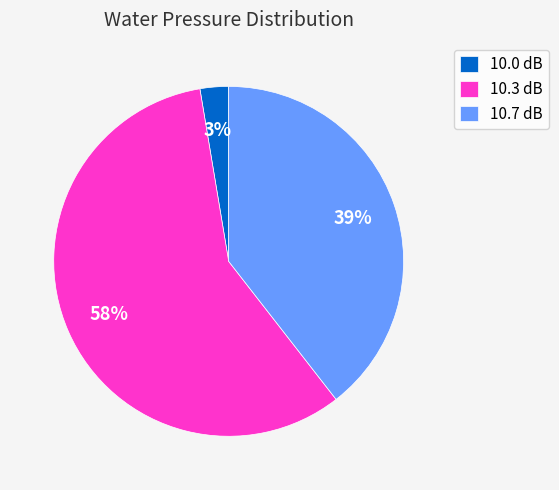

What percentage is the 10.7 dB slice, to the nearest percent?

39%